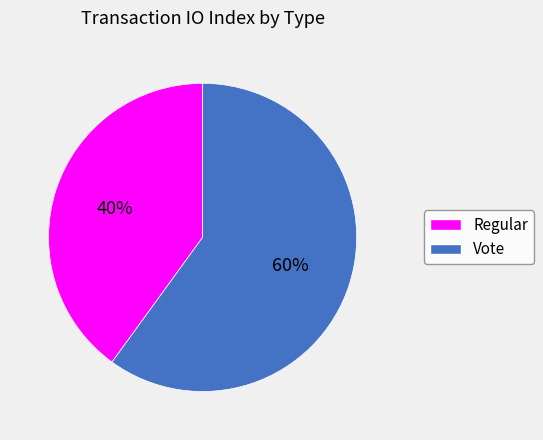

True or false: Regular accounts for 54% of the total.

False